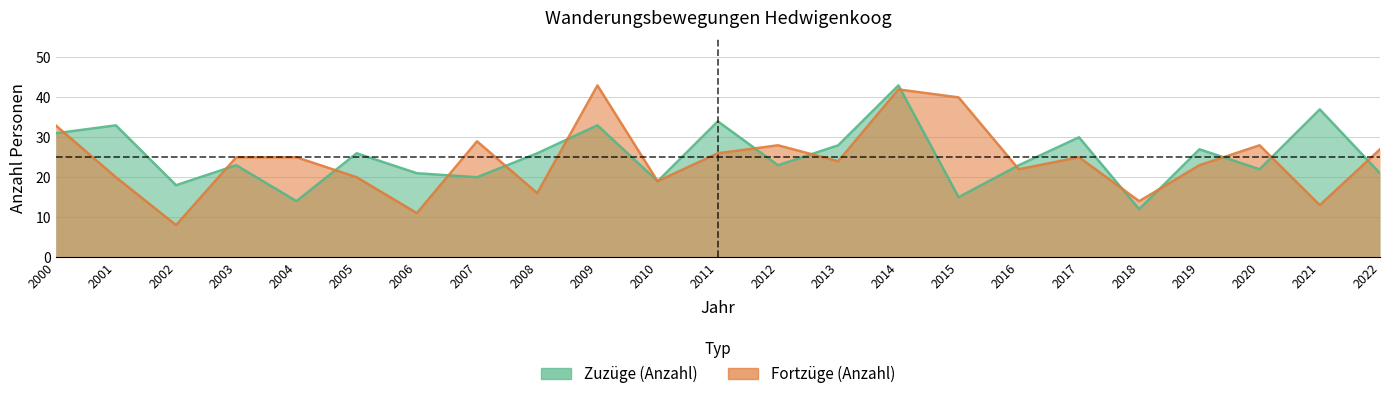

What is the difference between the Fortzüge (Anzahl) values at 2003 and 2014?

17